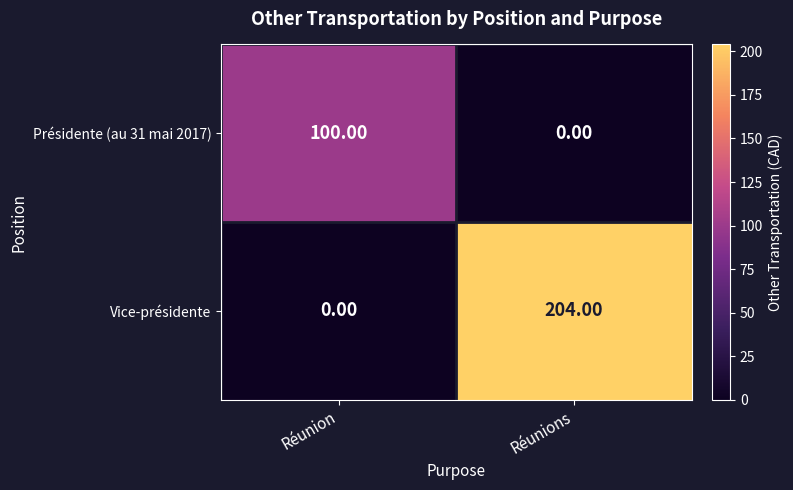

What is the difference between the maximum and minimum values in the Présidente (au 31 mai 2017) series?

100